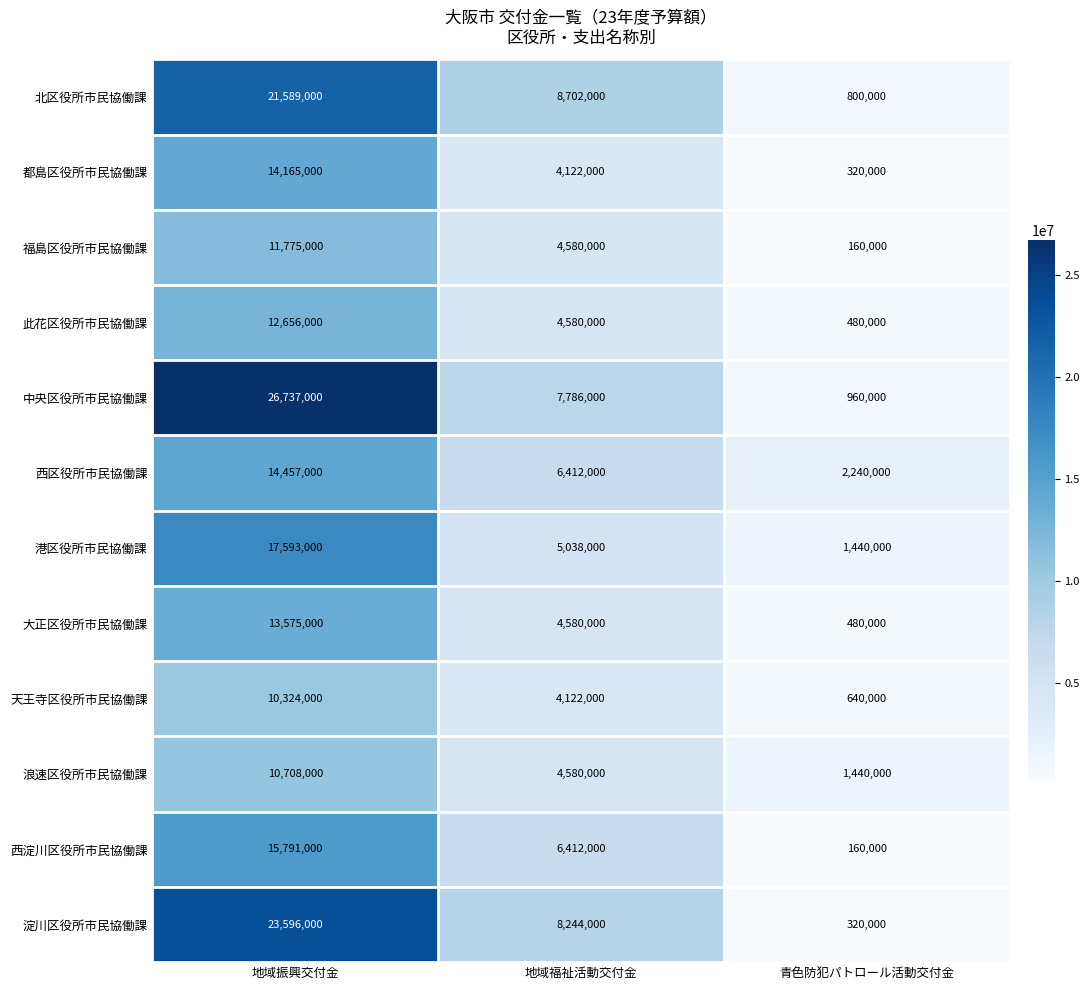

What is the difference between the highest and lowest values at 地域振興交付金?

16413000